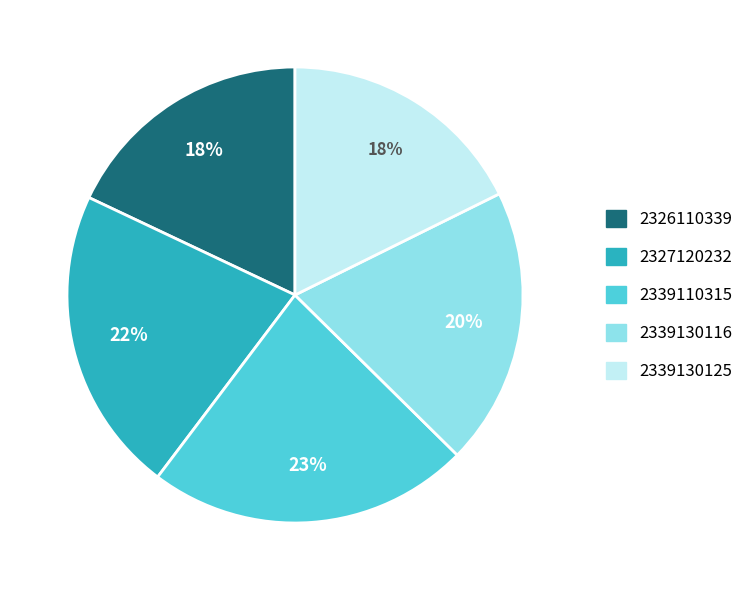

To the nearest percent, what is the difference between the largest and smallest slice percentages?

5%